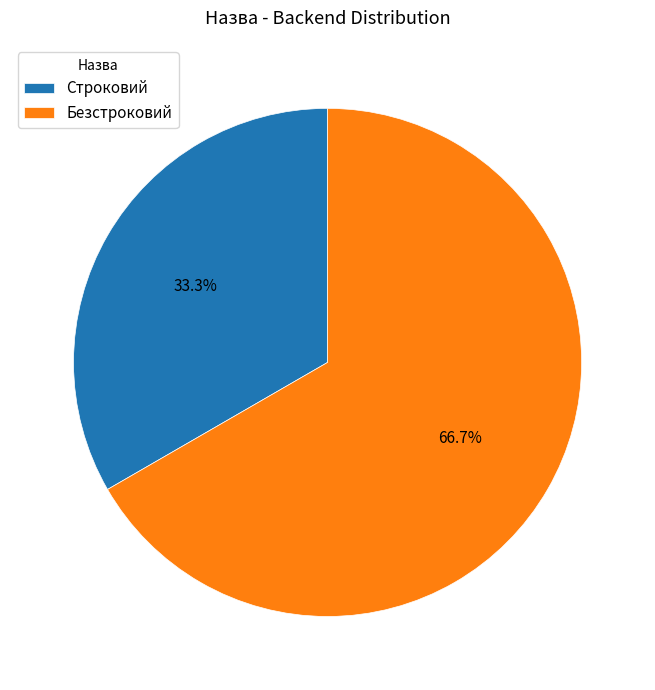

Which has a higher value, Строковий or Безстроковий?

Безстроковий